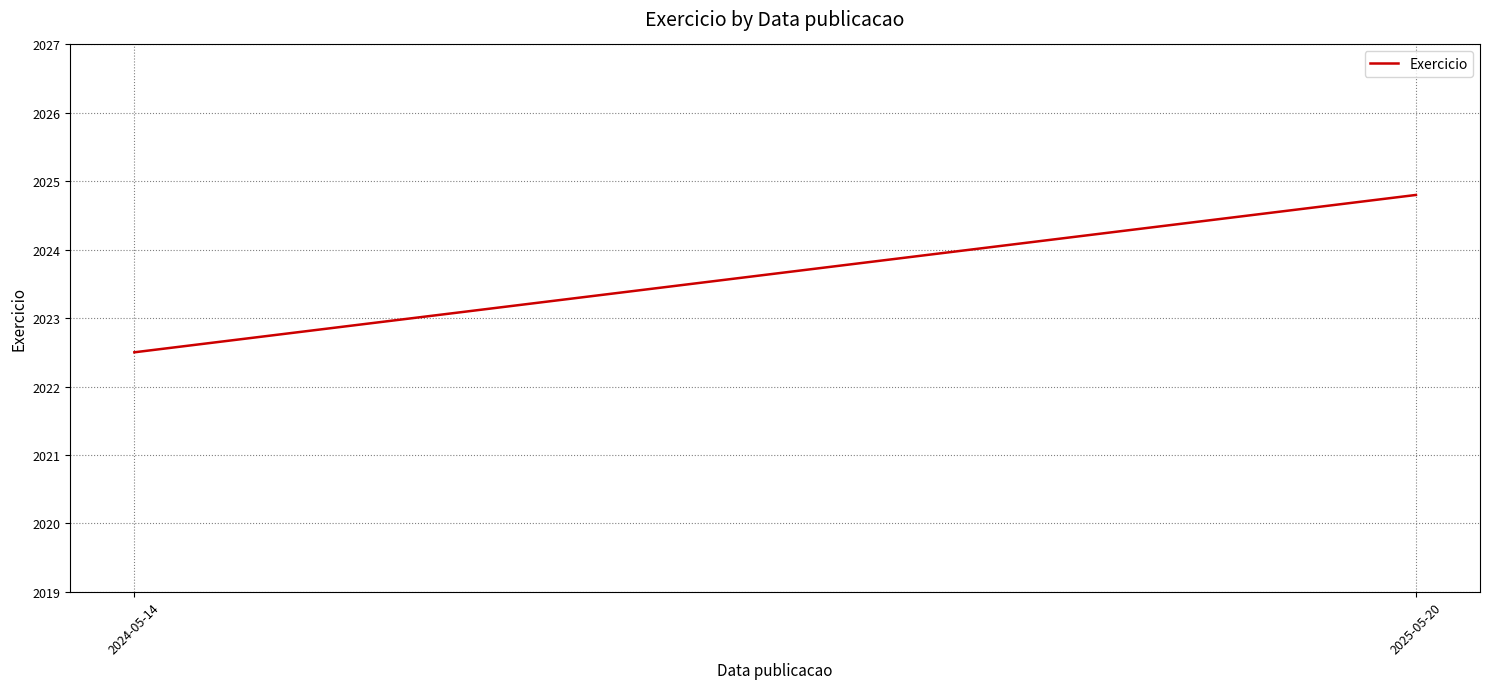

What is the label of the 2nd point from the left?

2025-05-20